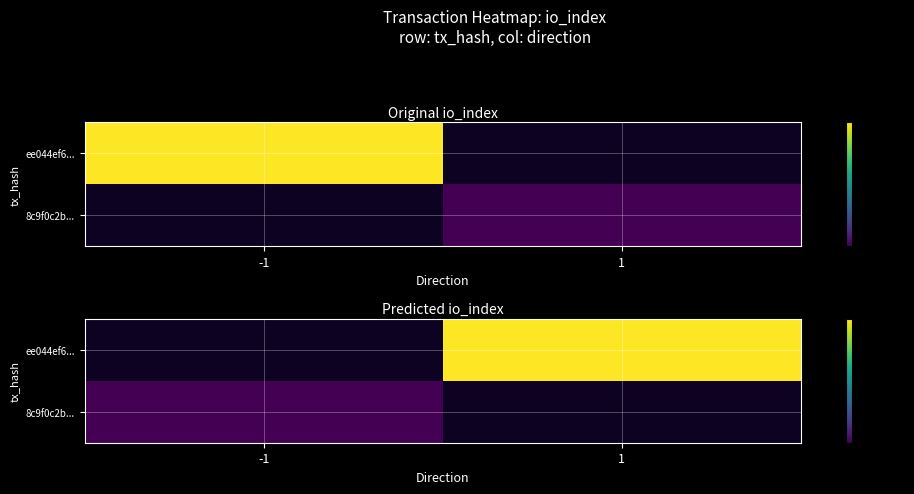

What is the approximate value of 8c9f0c2b... at -1?

4.0